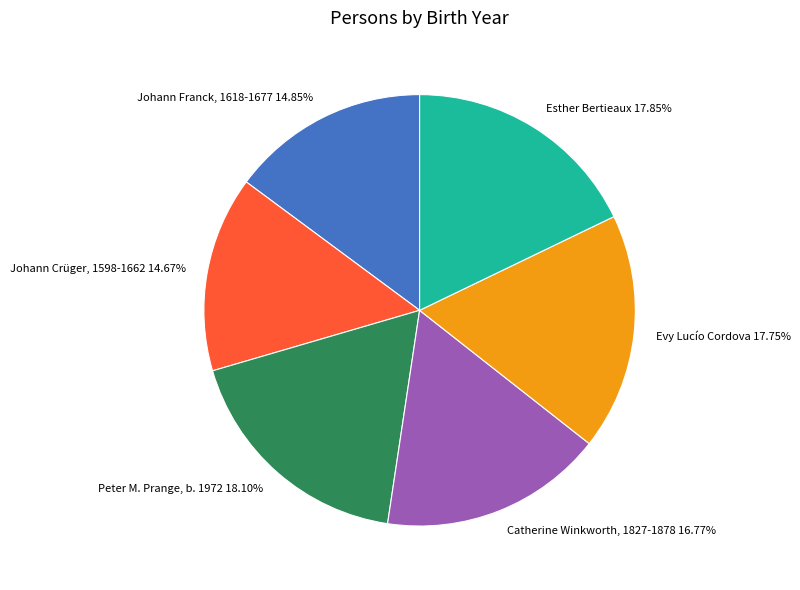

Rank the categories by value from lowest to highest.

Johann Crüger, 1598-1662, Johann Franck, 1618-1677, Catherine Winkworth, 1827-1878, Evy Lucío Cordova, Esther Bertieaux, Peter M. Prange, b. 1972